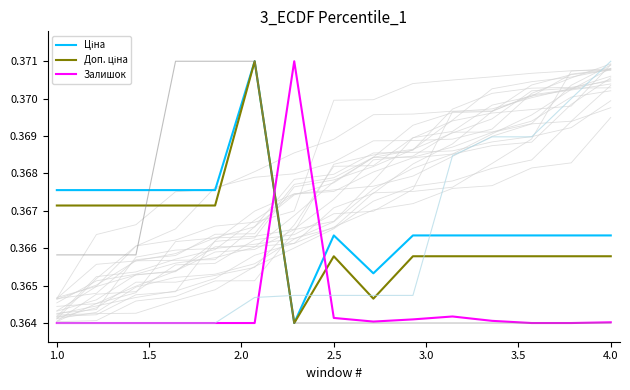

Count the Ціна values in the range 0 to 1.

15